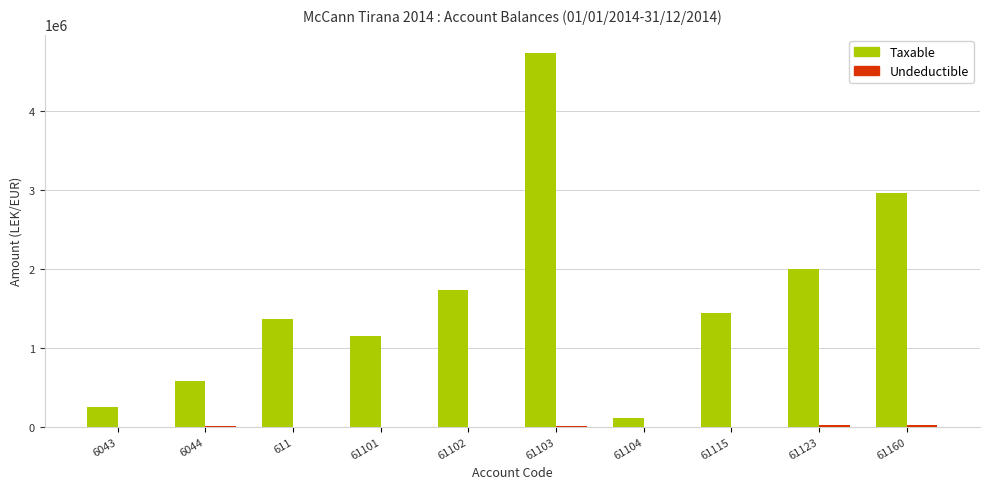

Which series has the largest range (max minus min)?

Taxable